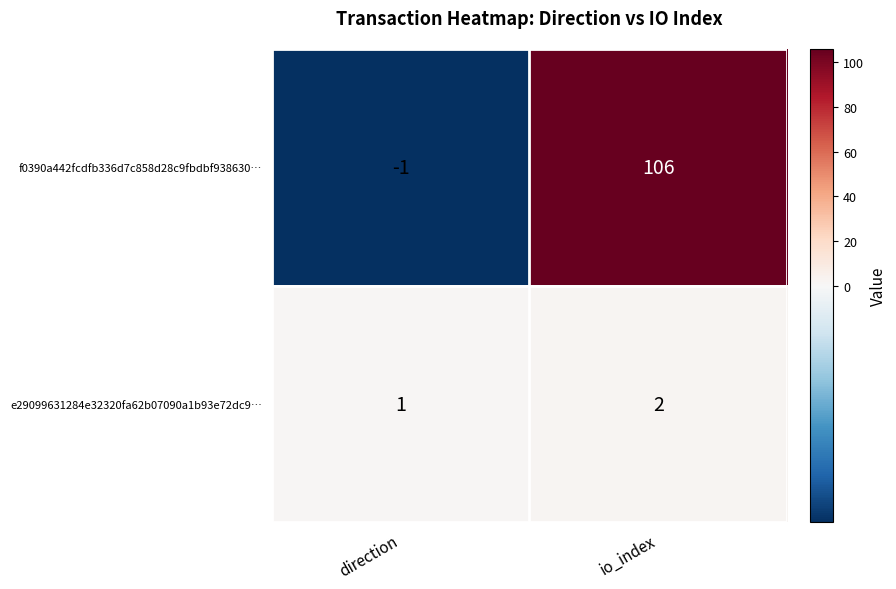

Reading left to right, list all the values displayed in this chart.

f0390a442fcdfb336d7c858d28c9fbdbf938630…: -1	106
e29099631284e32320fa62b07090a1b93e72dc9…: 1	2